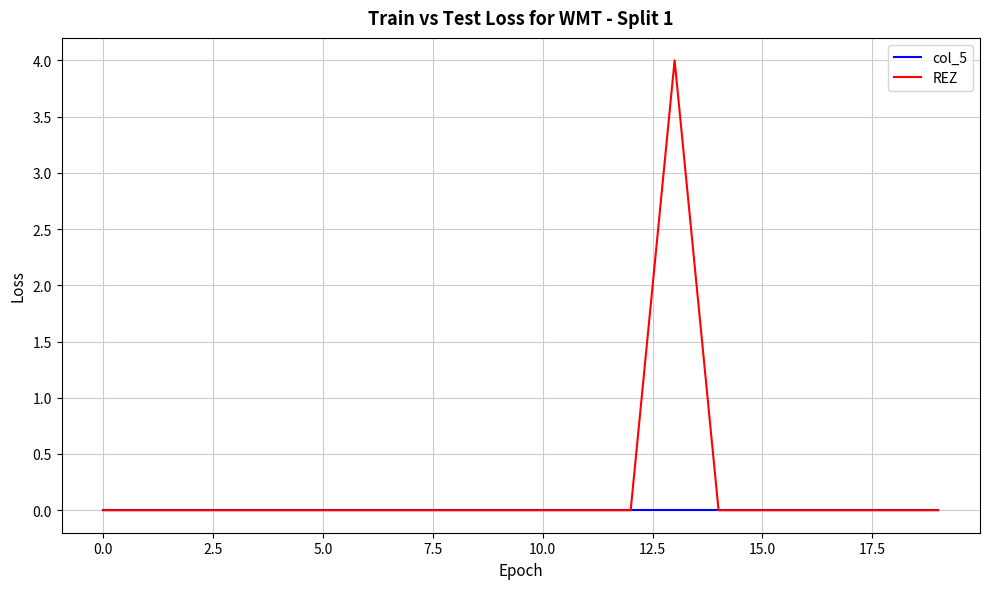

Which series has the largest total across all categories?

REZ